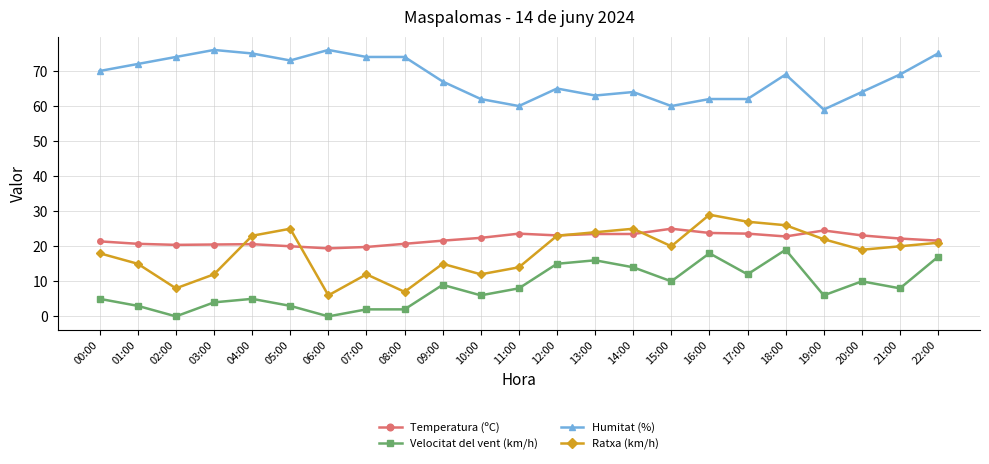

How many categories are shown in the chart?

23